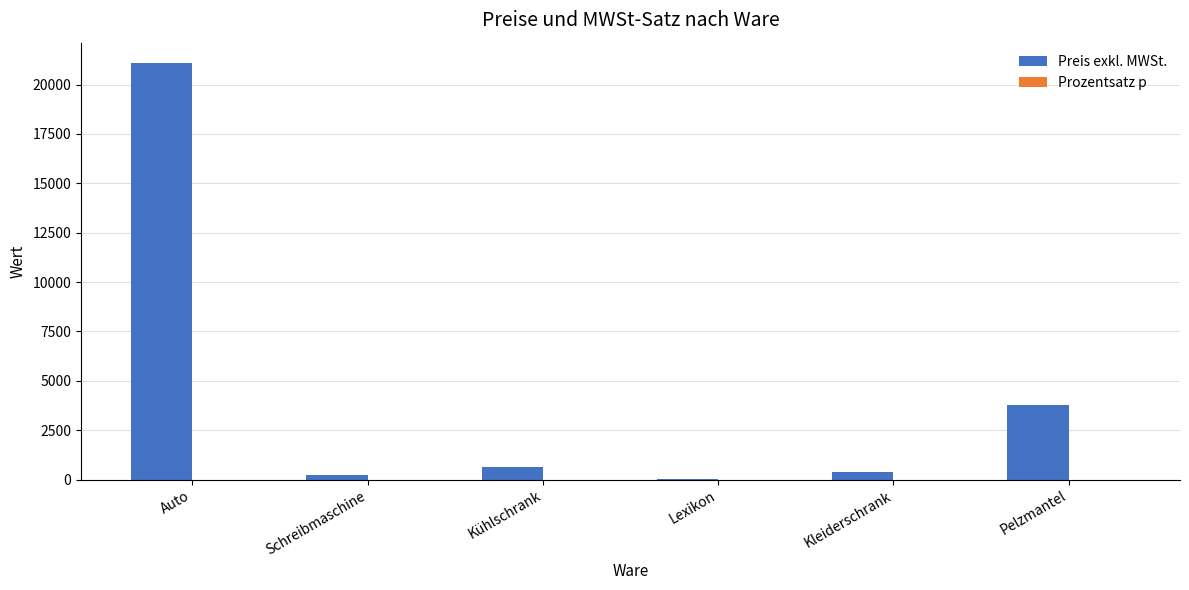

How many groups of bars are there?

6